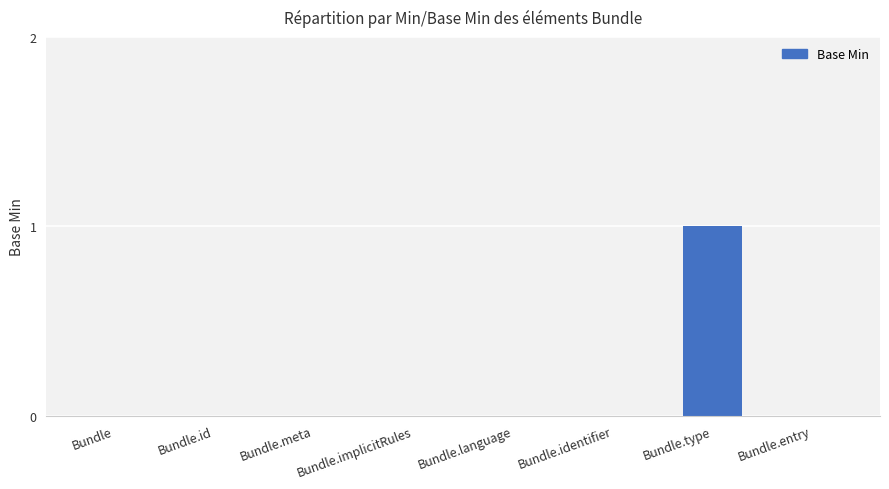

Reading left to right, transcribe all the data shown in this chart.

Bundle=0	Bundle.id=0	Bundle.meta=0	Bundle.implicitRules=0	Bundle.language=0	Bundle.identifier=0	Bundle.type=1	Bundle.entry=0